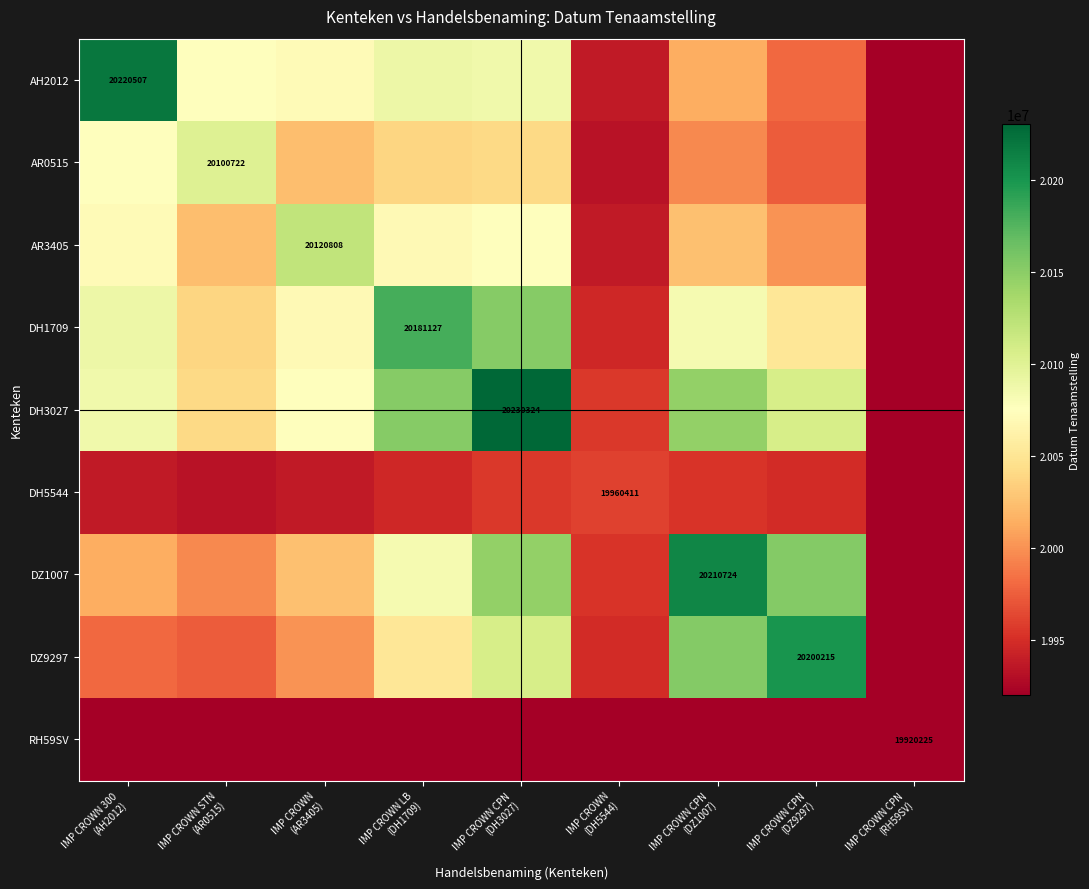

Which series has the largest total across all categories?

DH3027